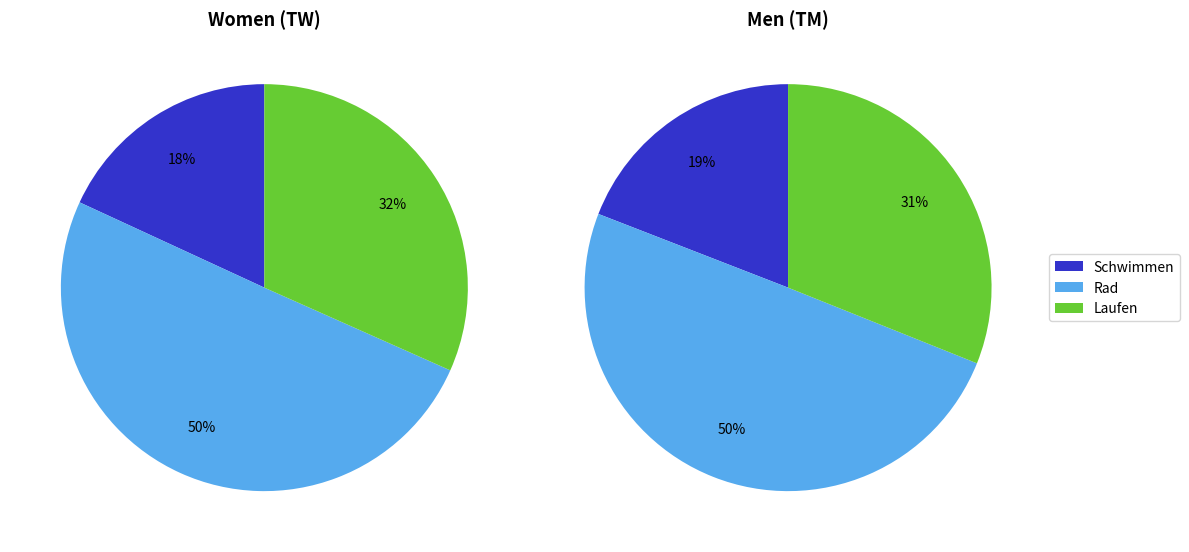

What portion of the pie excludes TW?

56.0%